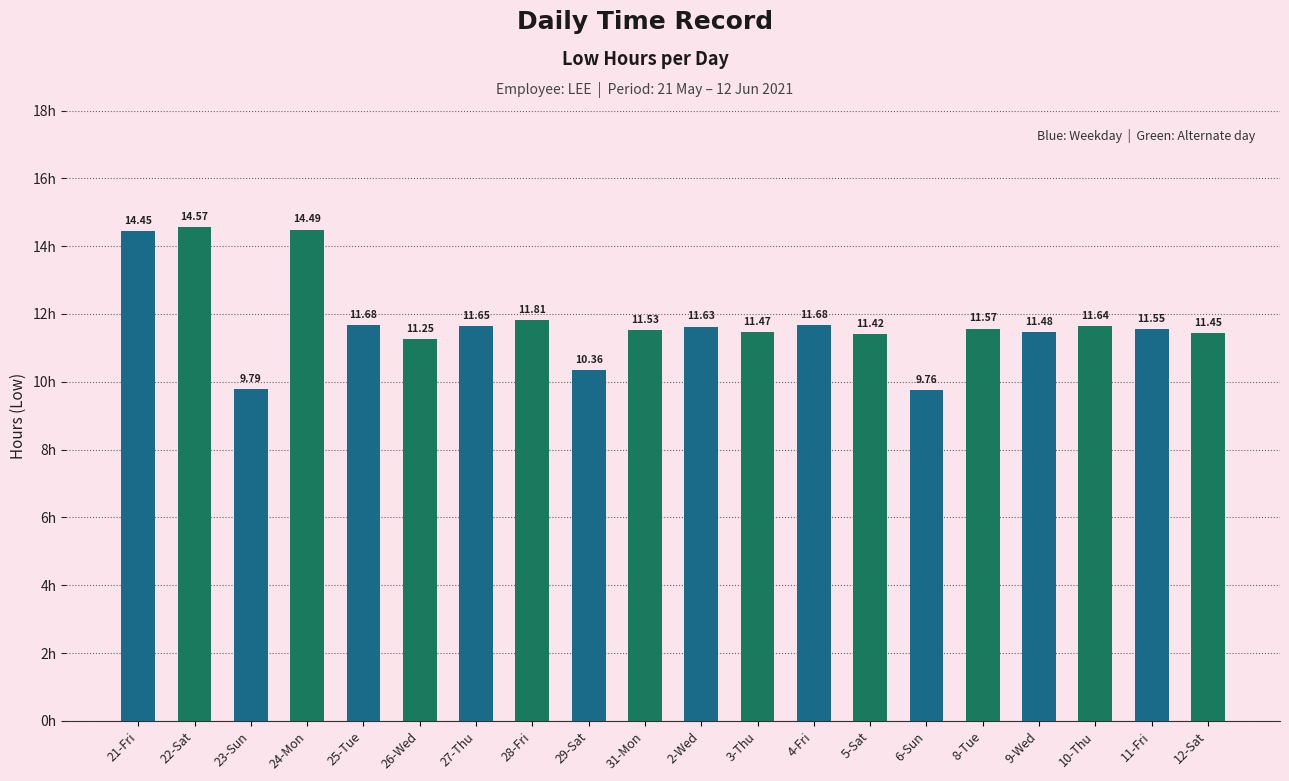

What is the sum of all values?

235.2